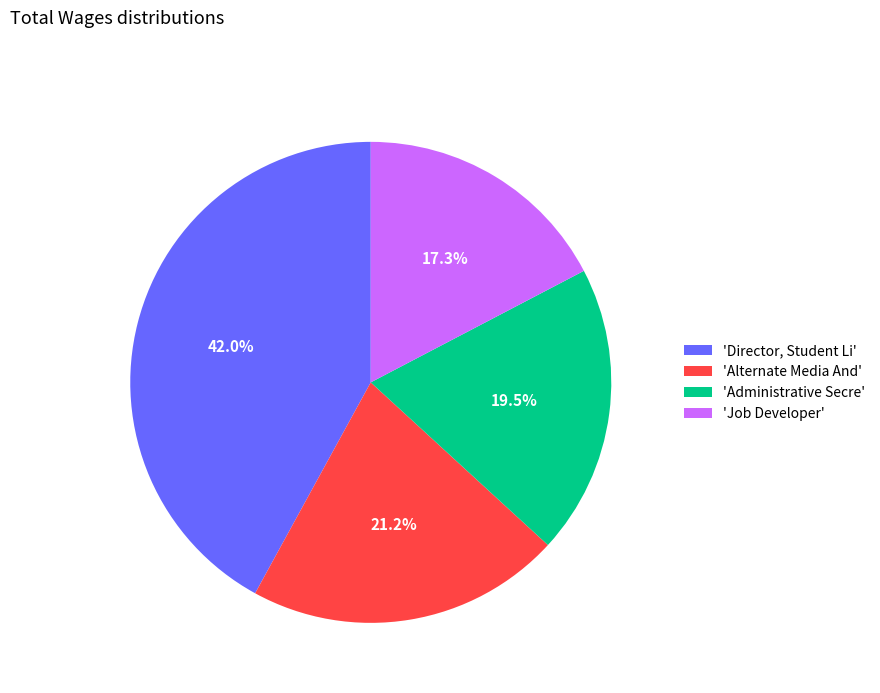

Between 'Administrative Secre' and 'Job Developer', which is larger?

'Administrative Secre'